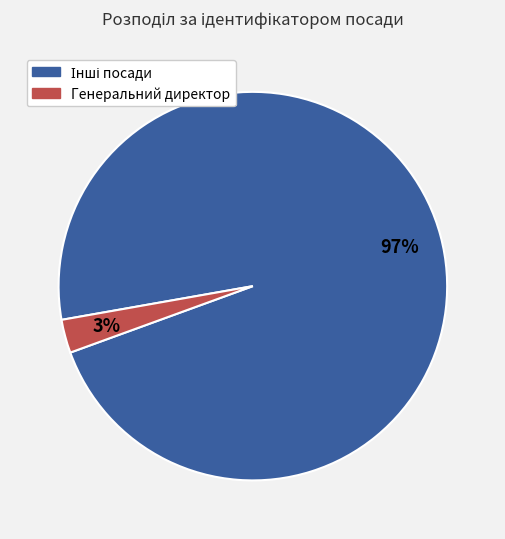

To the nearest percent, what is the difference between the largest and smallest slice percentages?

94%